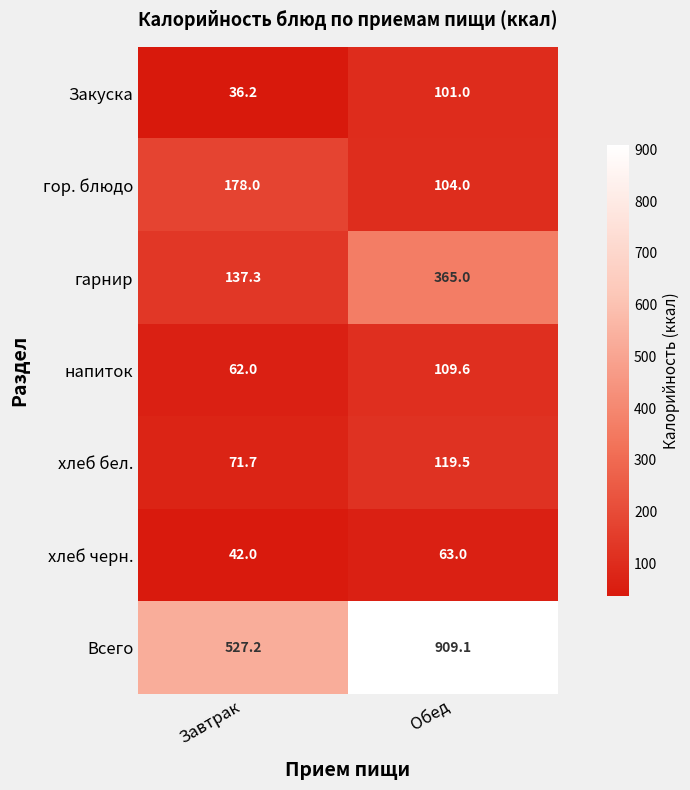

At how many categories does at least one series exceed 334?

2